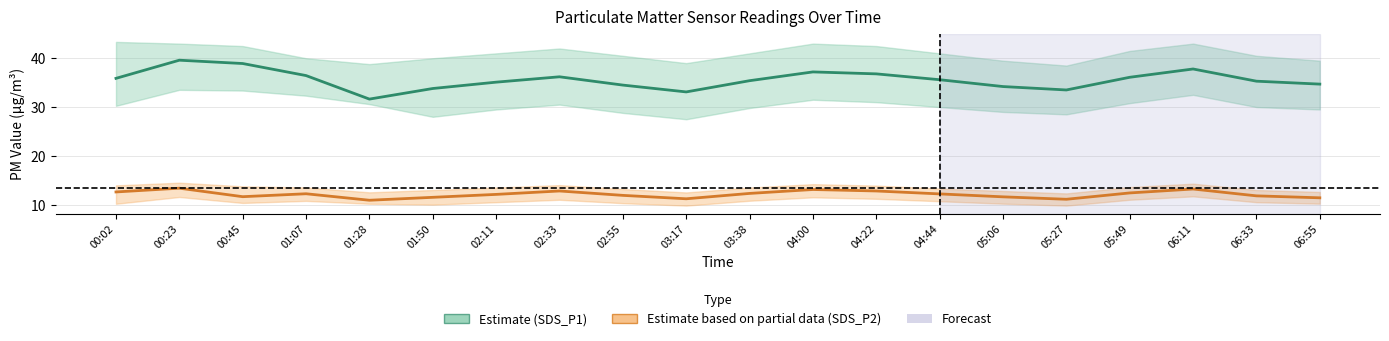

What is the sum of the SDS_P1 (Estimate) values at 03:17 and 04:00?

70.3